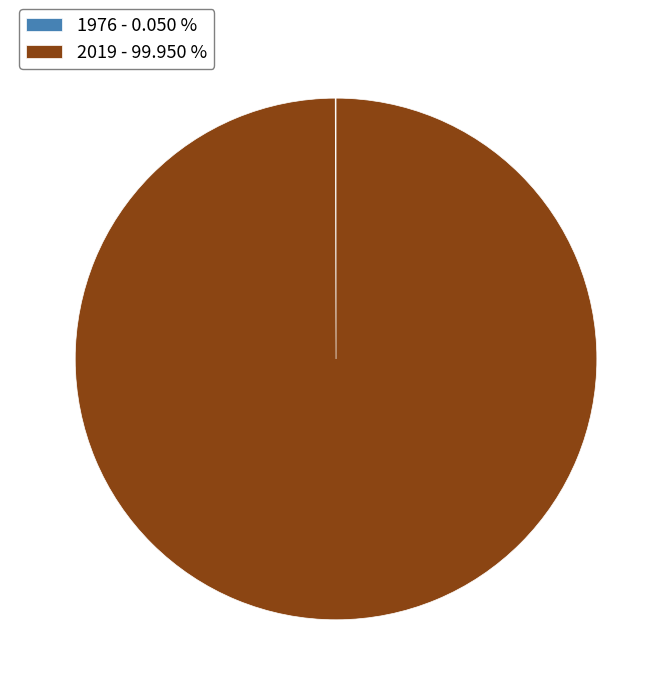

Does any single category account for the majority?

Yes